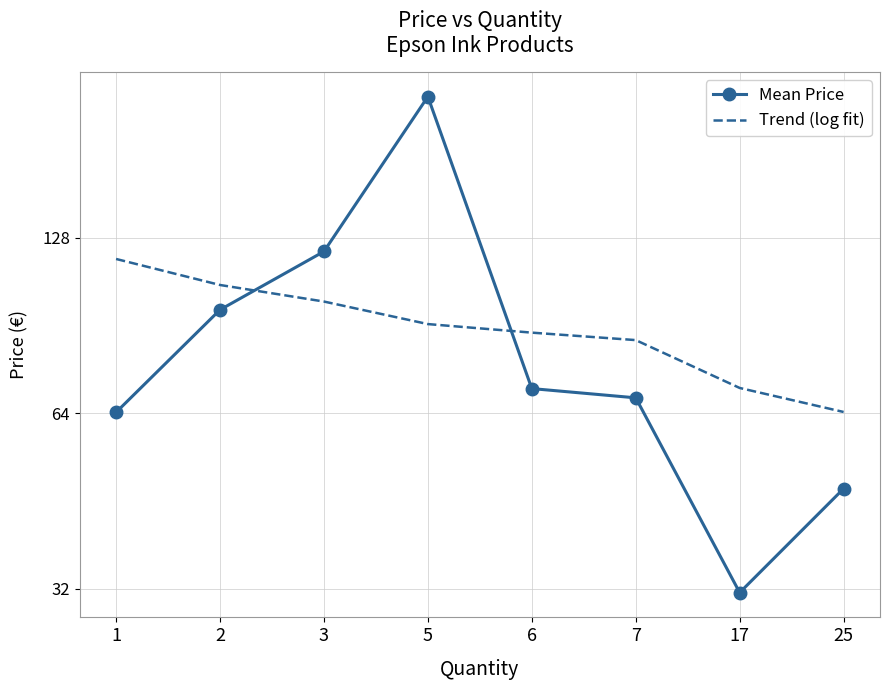

At how many categories does at least one series exceed 104?

4